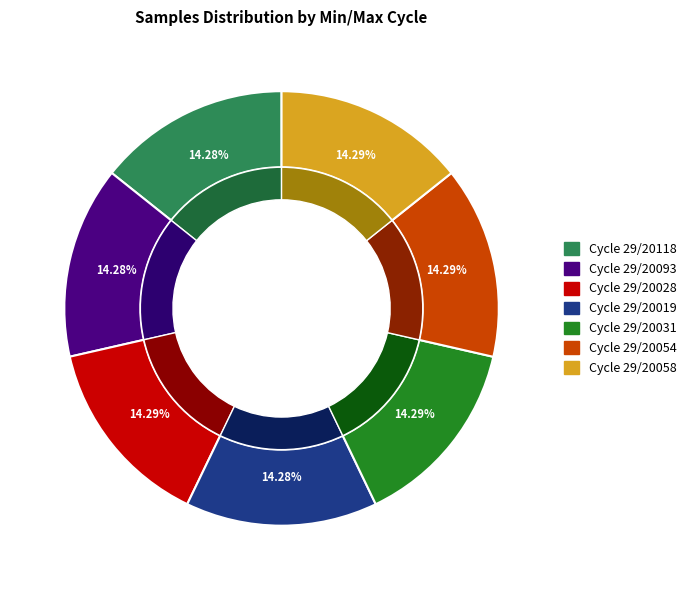

Is the sum of 29/20058 and 29/20027 greater than half?

No